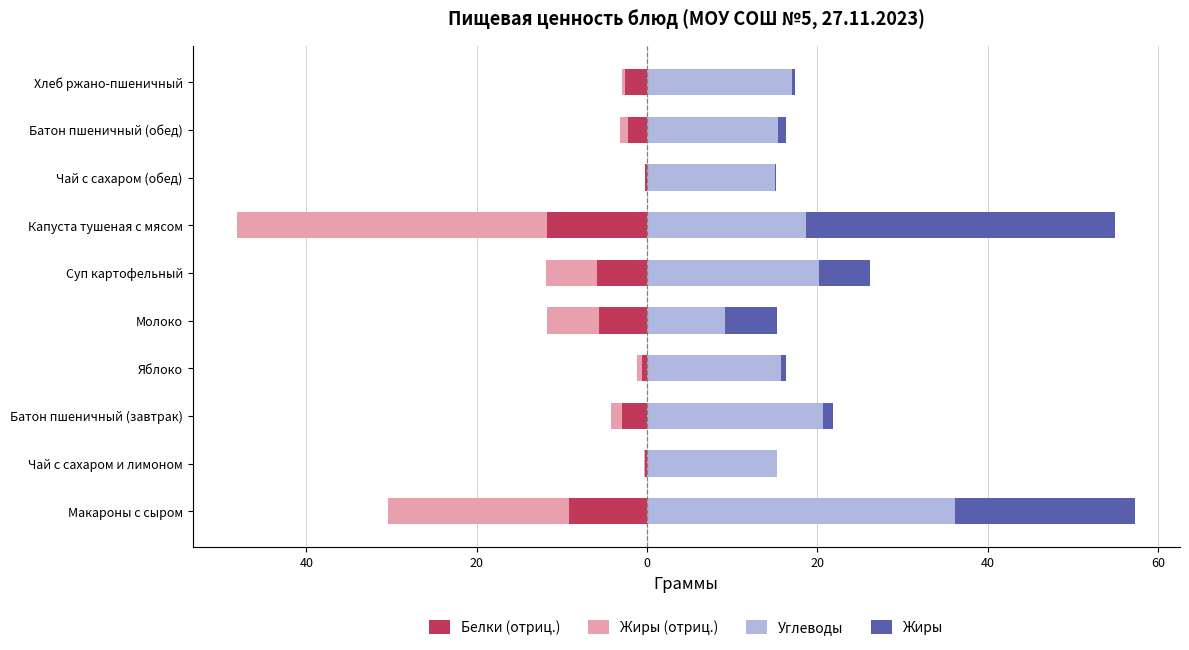

List the series in order of their peak value, lowest first.

Белки (отриц.), Жиры (отриц.), Углеводы, Жиры